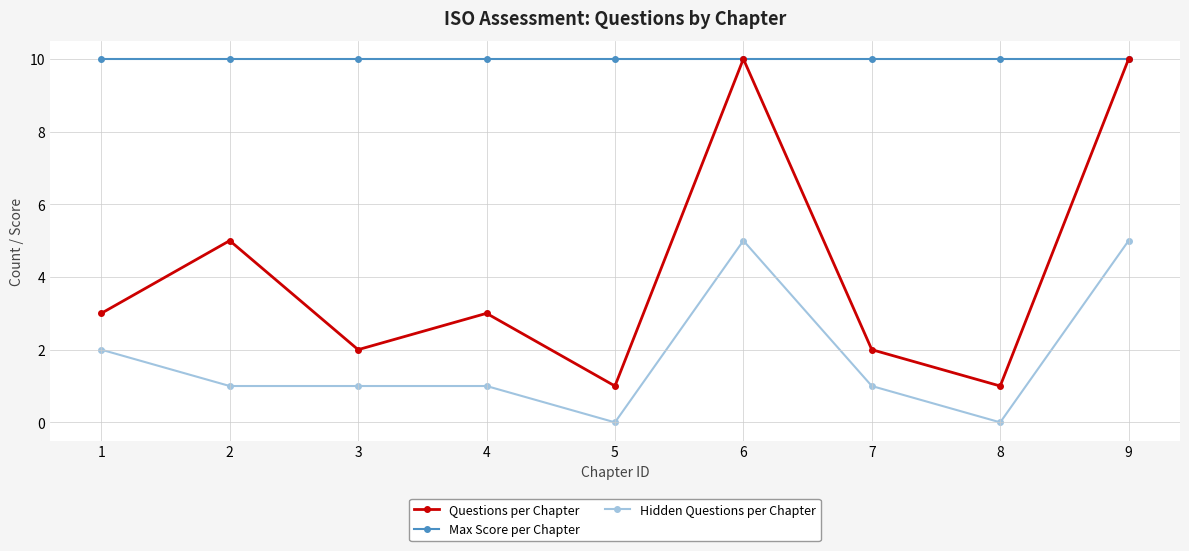

Is the value of Questions per Chapter at 7 greater than the value of Max Score per Chapter at 3?

No